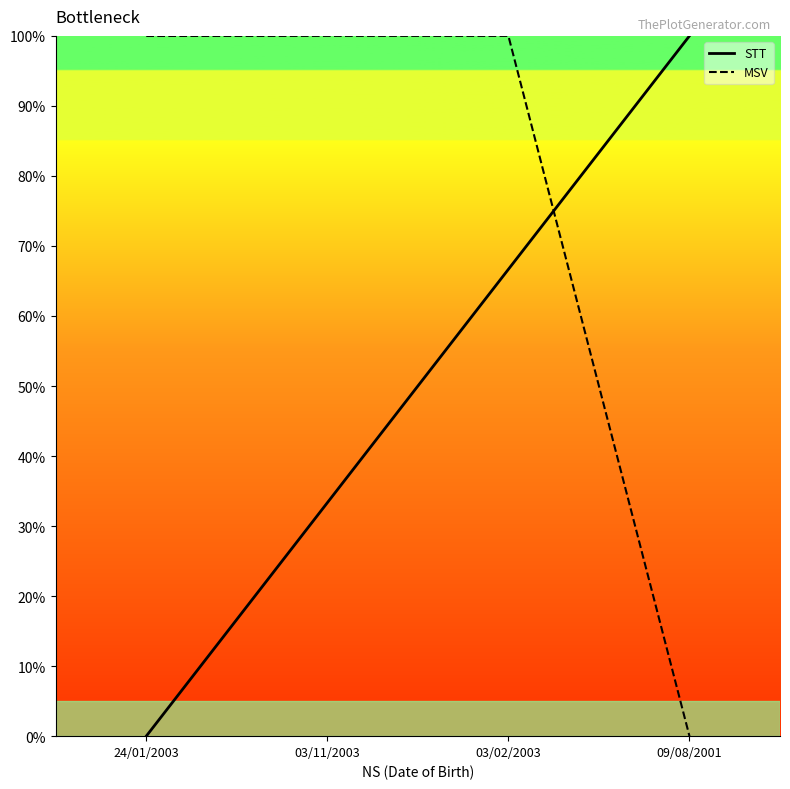

What is the spread (max minus min) of values at 09/08/2001?

100.0